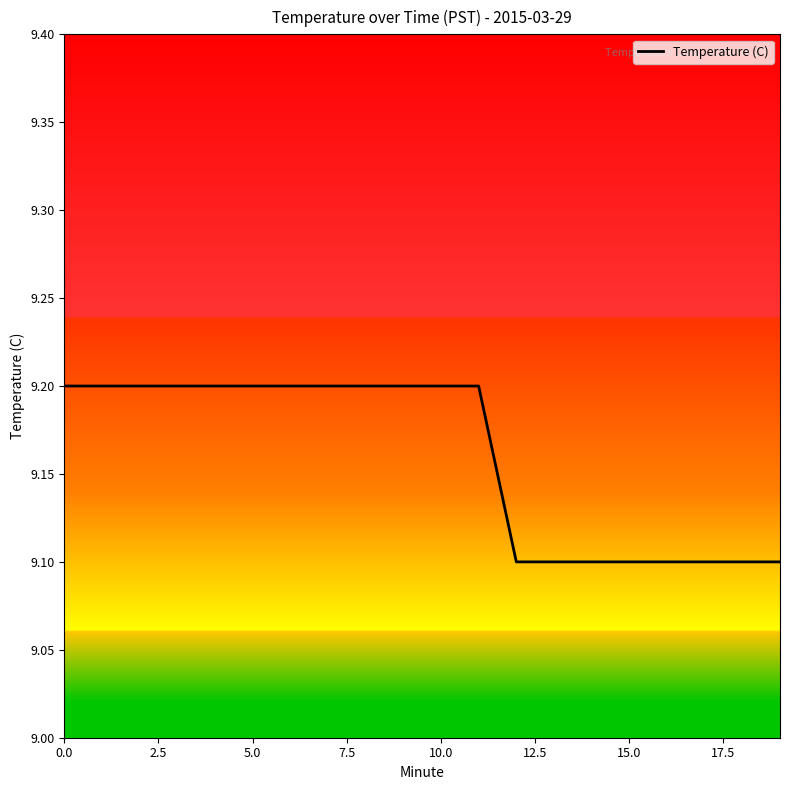

What is the maximum value shown in the chart?

9.2